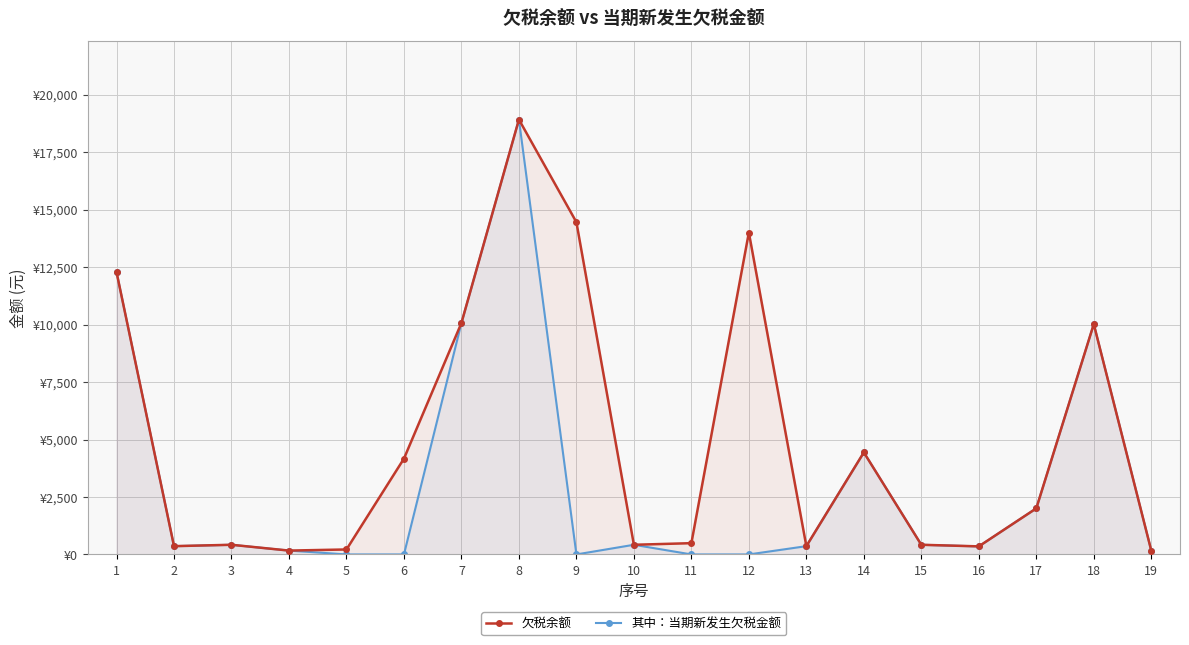

True or false: 欠税余额 and 其中：当期新发生欠税金额 cross at least once.

False